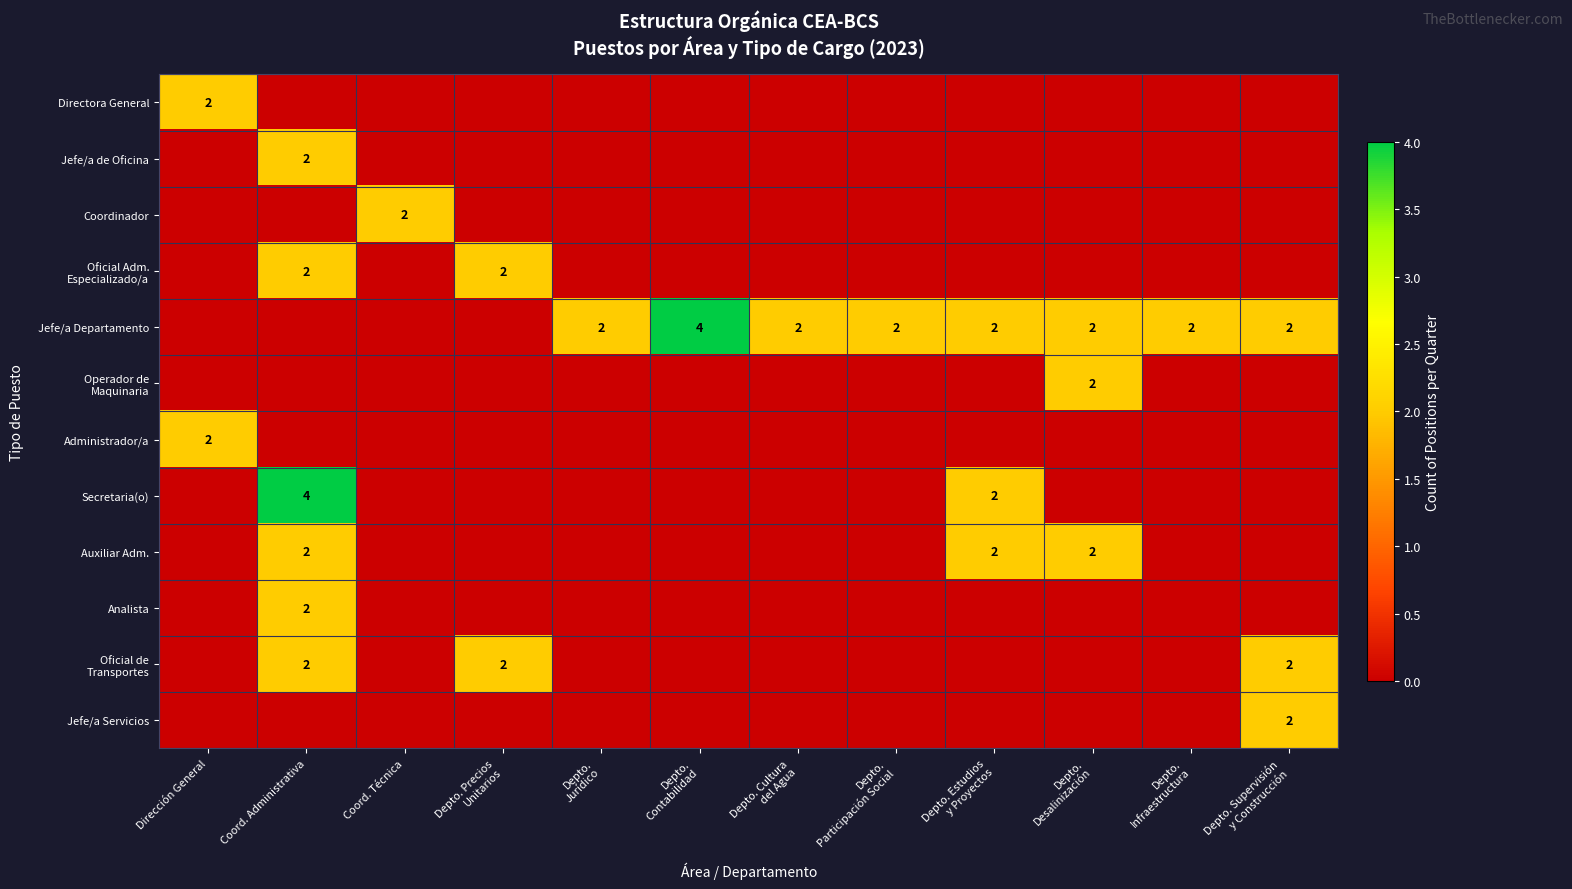

What is the sum of all Analista values?

2